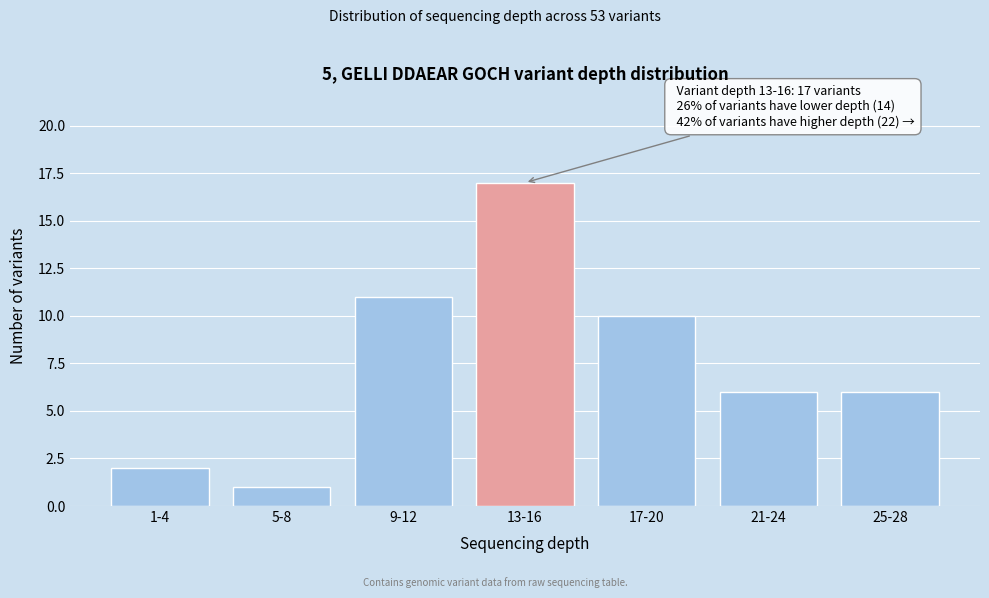

Reading right to left, transcribe all the data shown in this chart.

25-28=6	21-24=6	17-20=10	13-16=17	9-12=11	5-8=1	1-4=2